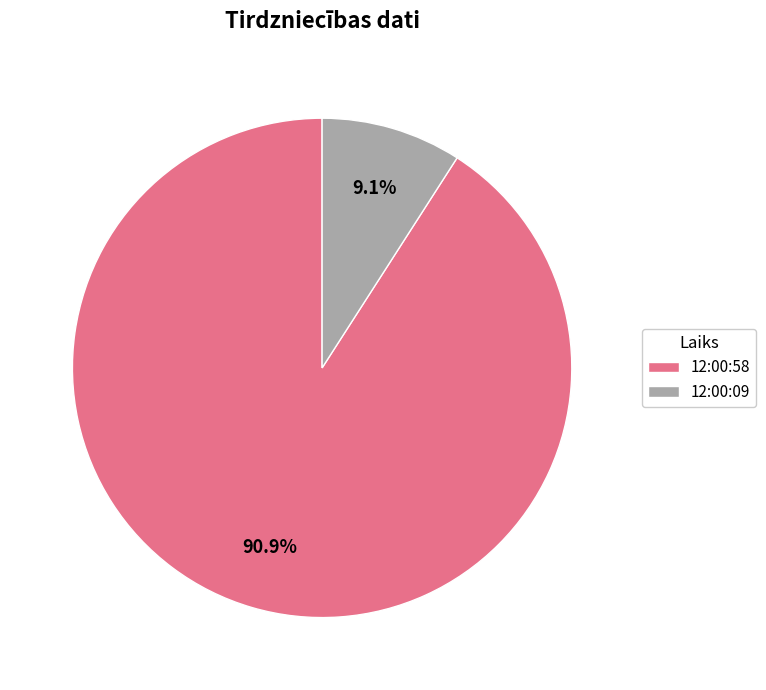

To the nearest percent, what percentage of the pie is 12:00:09?

9%